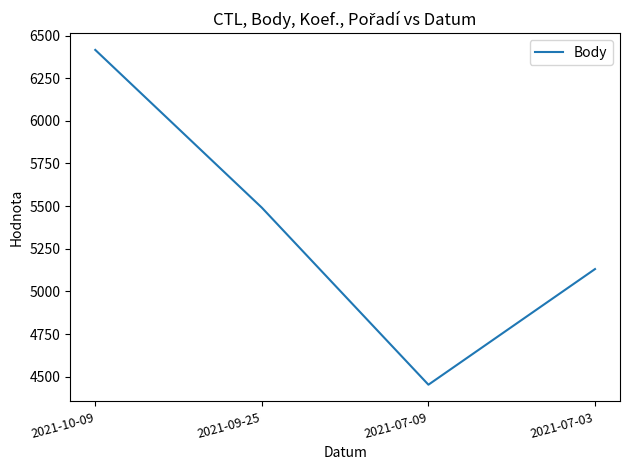

At which label does the data first exceed 5491?

2021-10-09